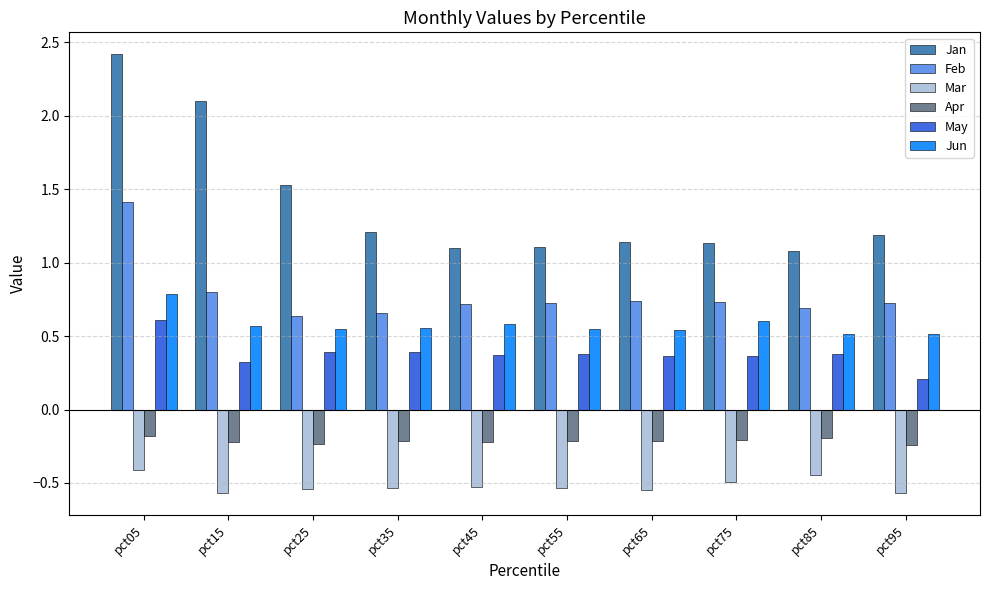

Is it true that Jan equals 1.1 at pct85?

True